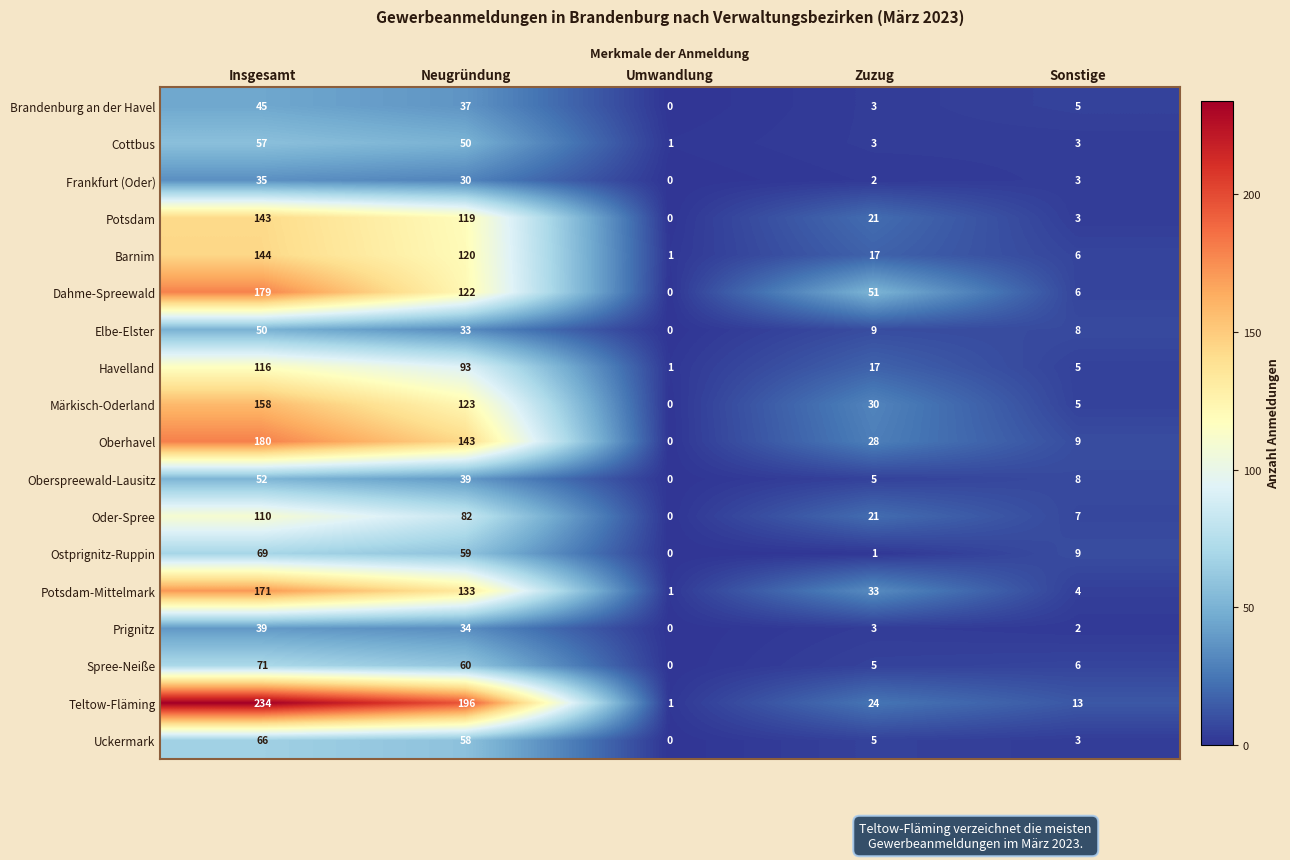

At which category does the chart reach its minimum across all series?

Umwandlung